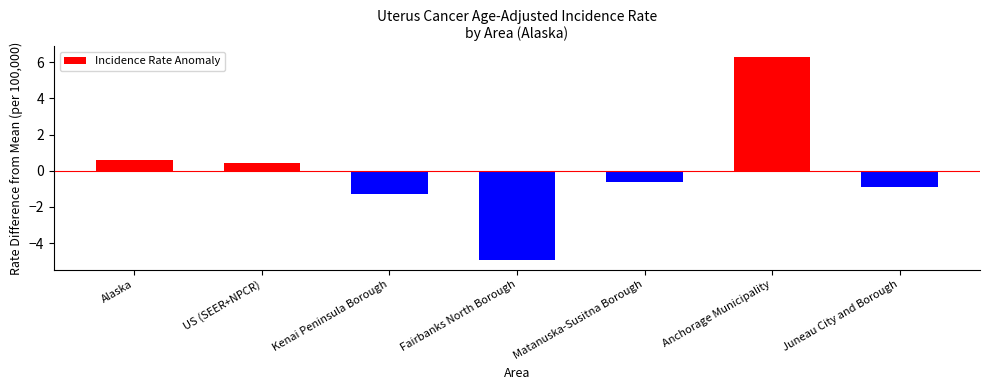

Reading right to left, list all the values displayed in this chart.

Juneau City and Borough=-0.9	Anchorage Municipality=6.3	Matanuska-Susitna Borough=-0.6	Fairbanks North Borough=-4.9	Kenai Peninsula Borough=-1.3	US (SEER+NPCR)=0.4	Alaska=0.6